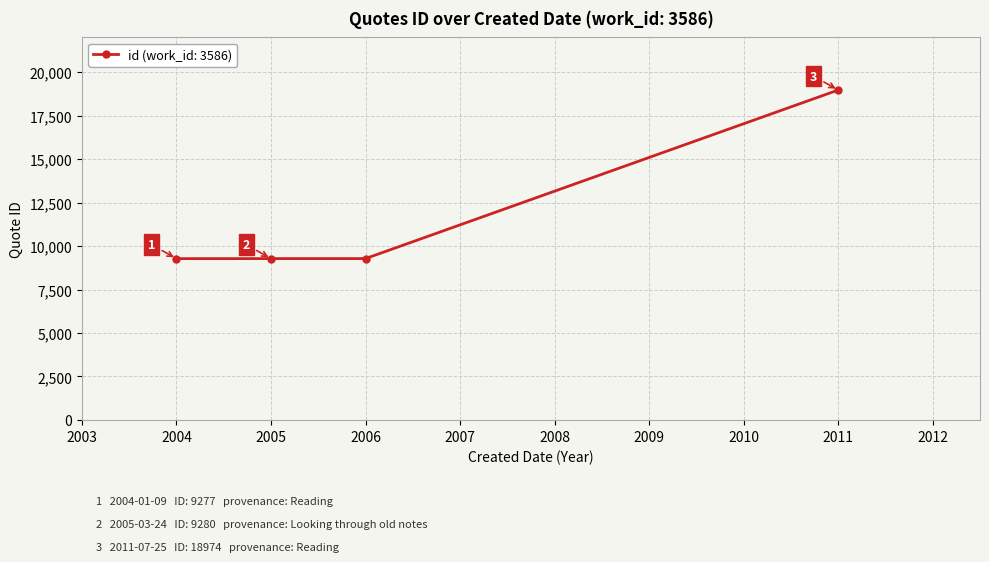

Reading left to right, transcribe all the data shown in this chart.

9277	9280	9281	18974